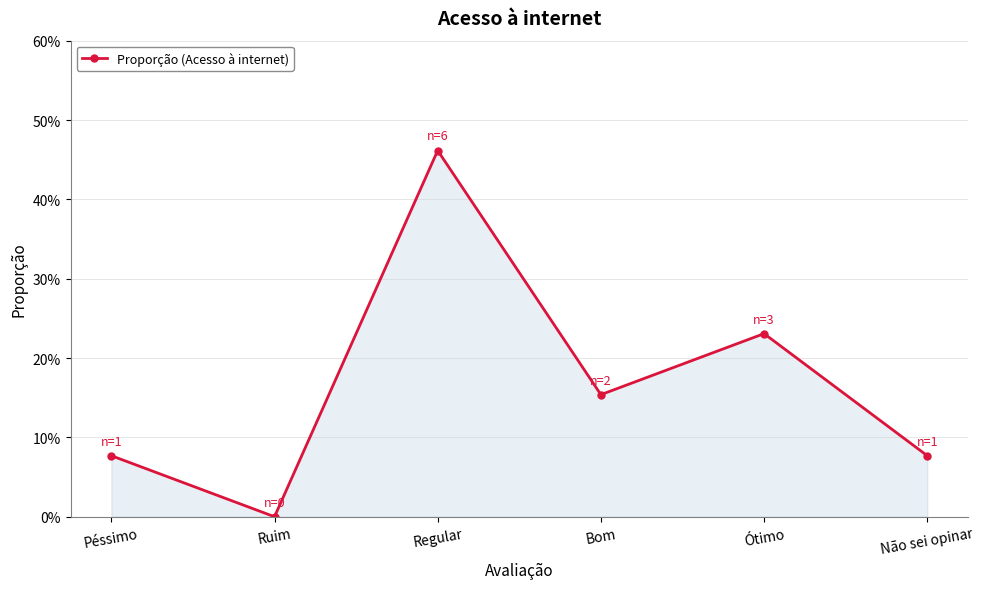

What is the difference between the values at Ruim and Péssimo?

0.1